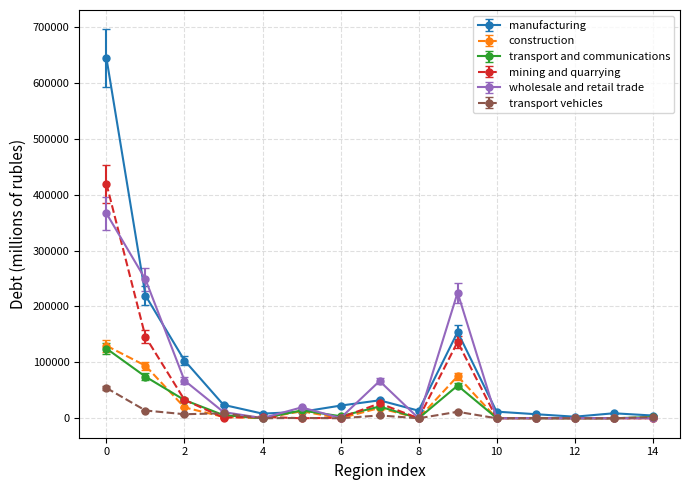

True or false: manufacturing has more than 1 points higher than both neighbors.

True